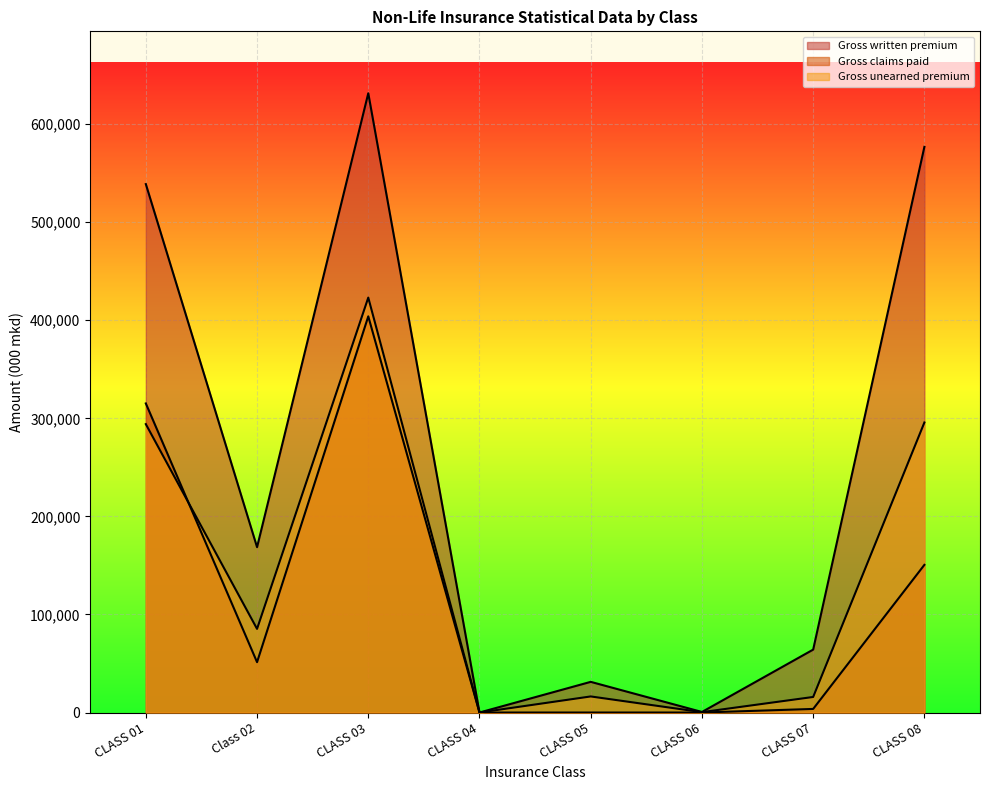

At CLASS 06, list the series in order from smallest to largest.

Gross claims paid, Gross unearned premium, Gross written premium